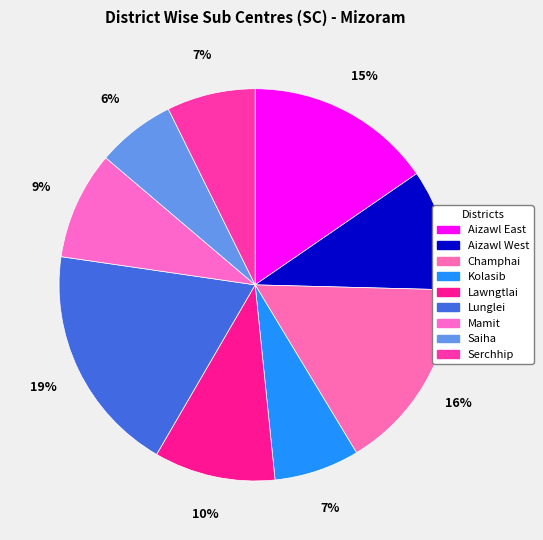

True or false: Lunglei accounts for 19% of the total.

True